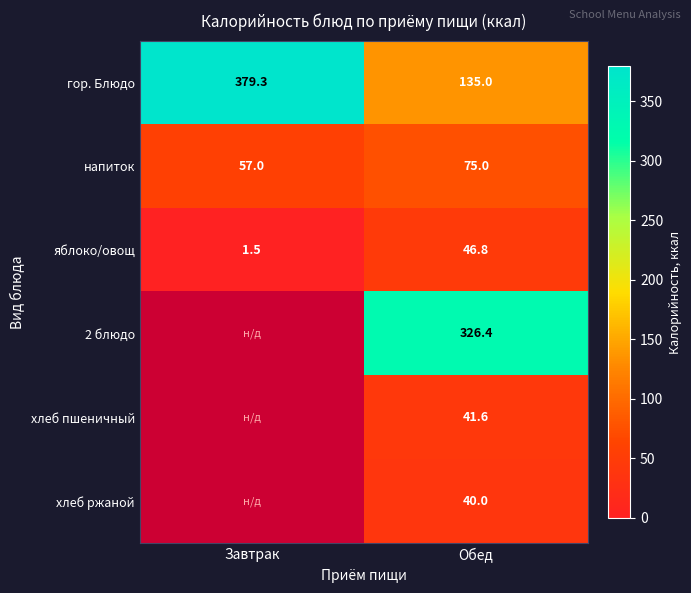

How many values in the яблоко/овощ series are below 46?

1